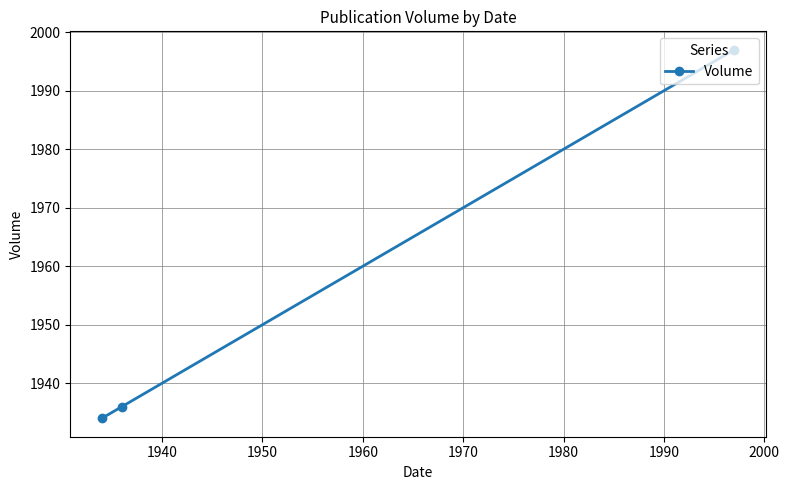

What is the difference between the maximum and minimum values?

63